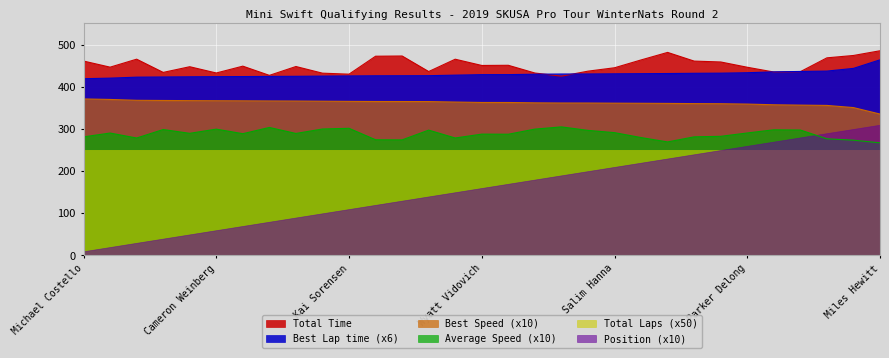

What is the difference between the Average Speed values at Kane Martin and Ivanna Richards?

9.3